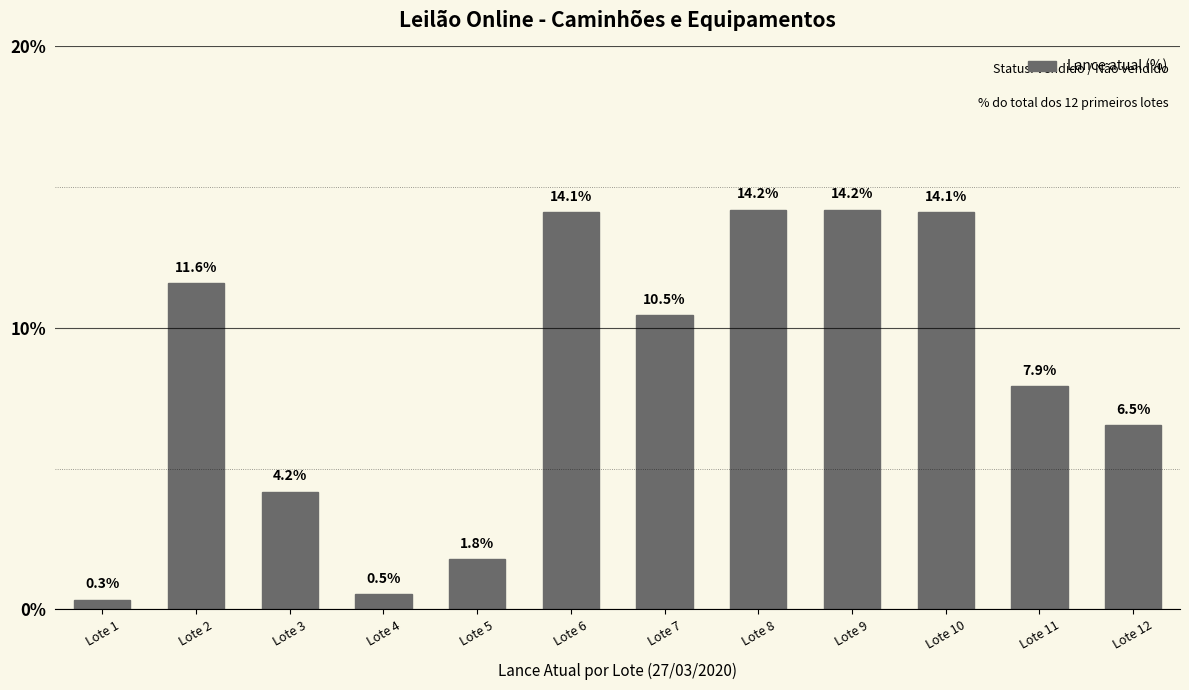

What is the maximum value shown in the chart?

14.2